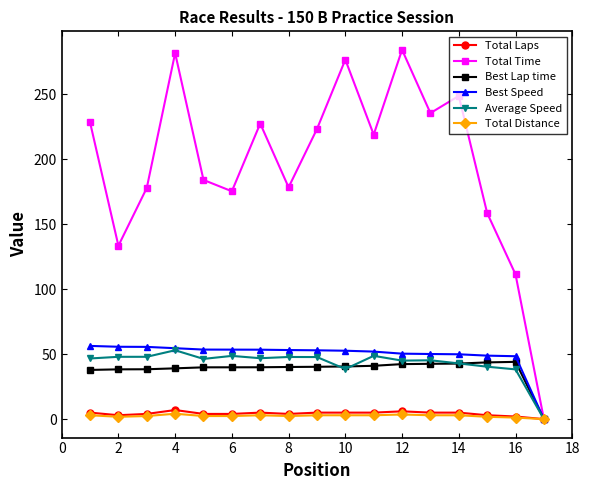

Rank the series by their maximum value, from lowest to highest.

Total Distance, Total Laps, Best Lap time, Average Speed, Best Speed, Total Time